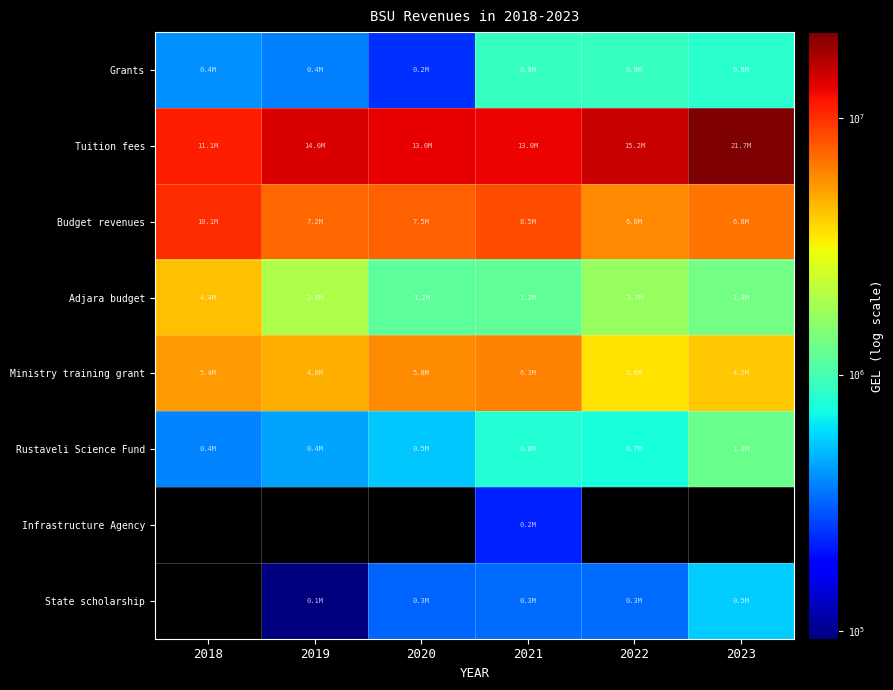

At which category does the chart reach its peak across all series?

2023